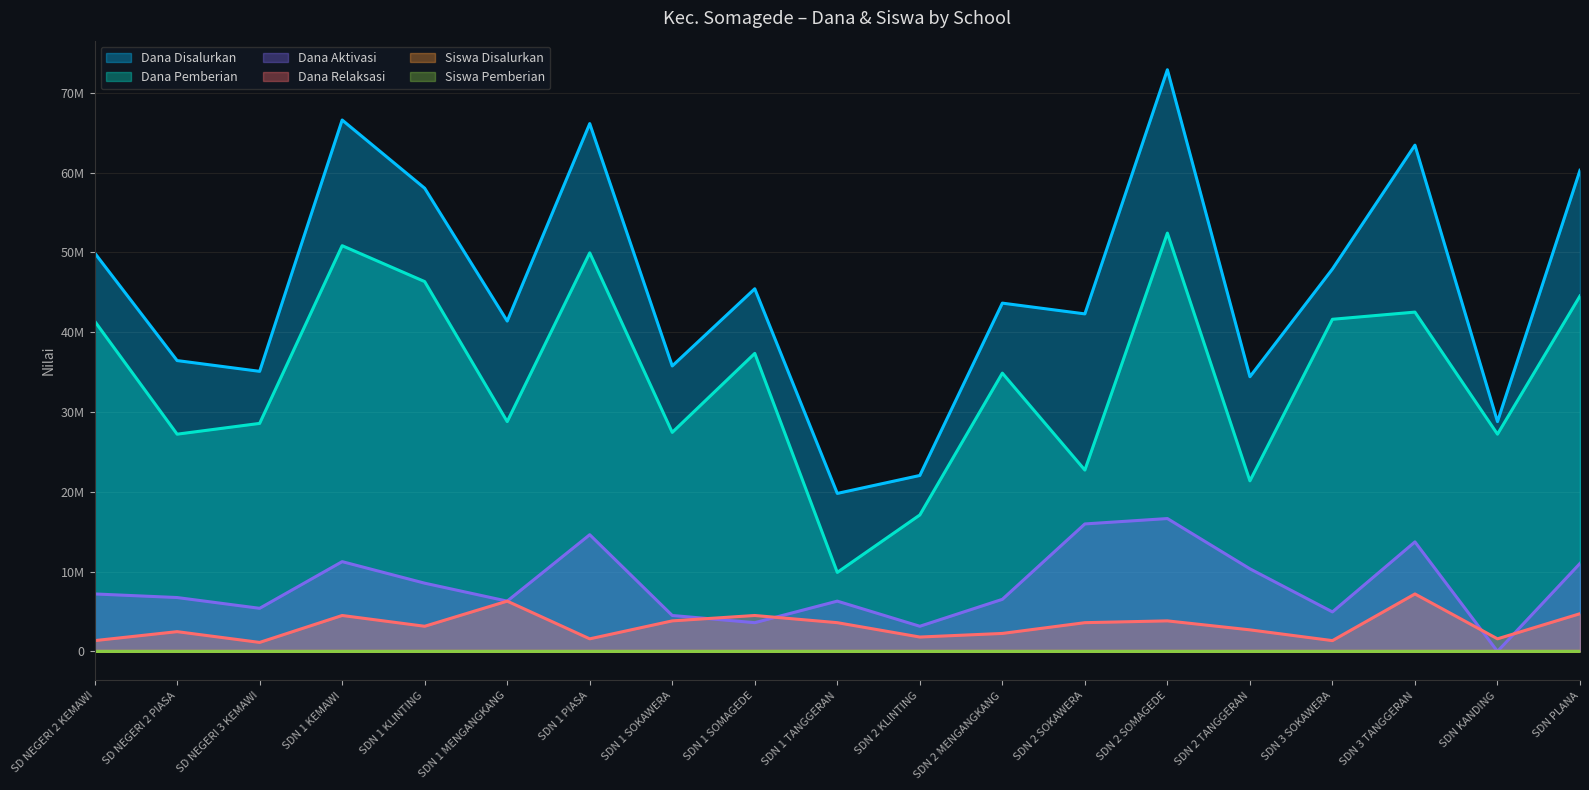

True or false: Dana Disalurkan and Siswa Disalurkan intersect in this chart.

False